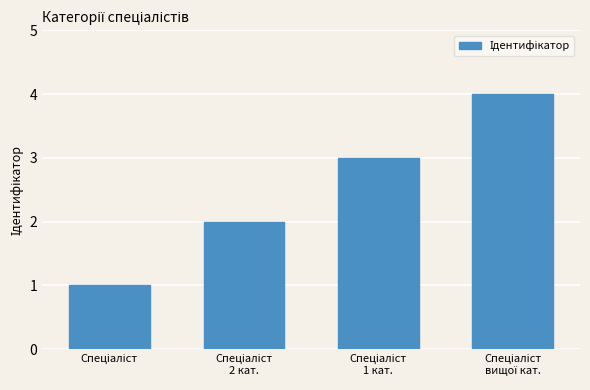

What is the greatest value displayed?

4